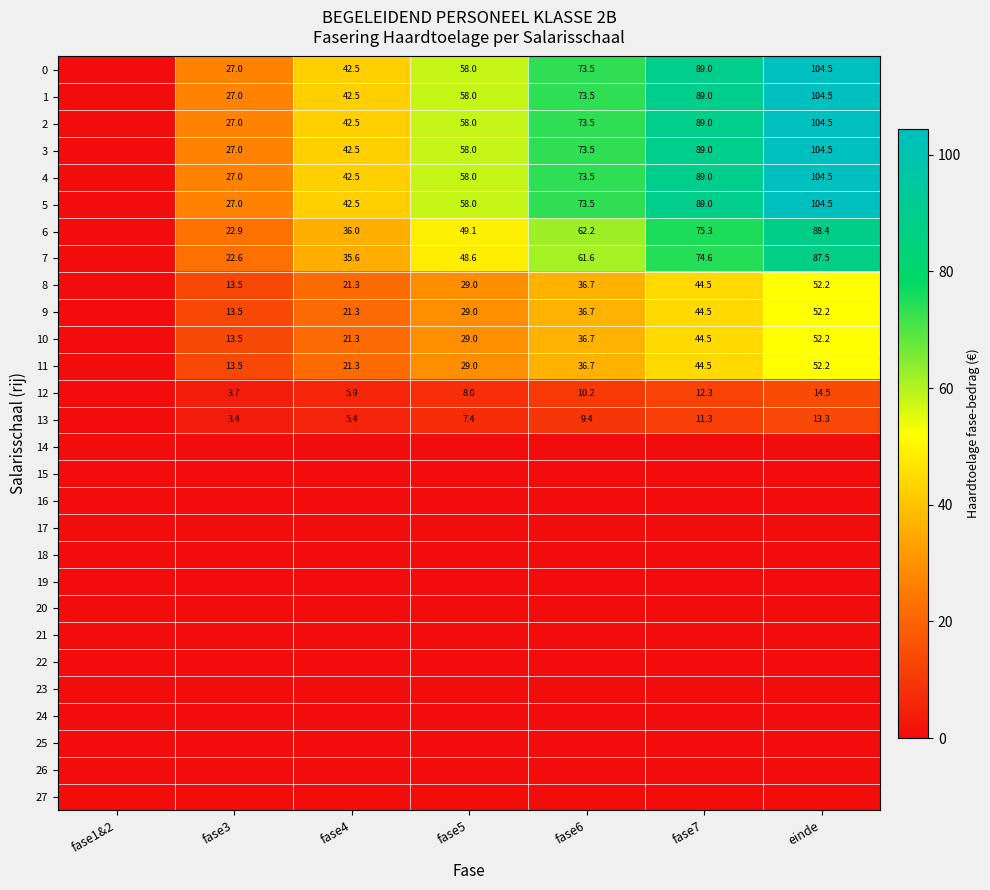

The value of 10 at fase6 is 36.7. True or false?

True